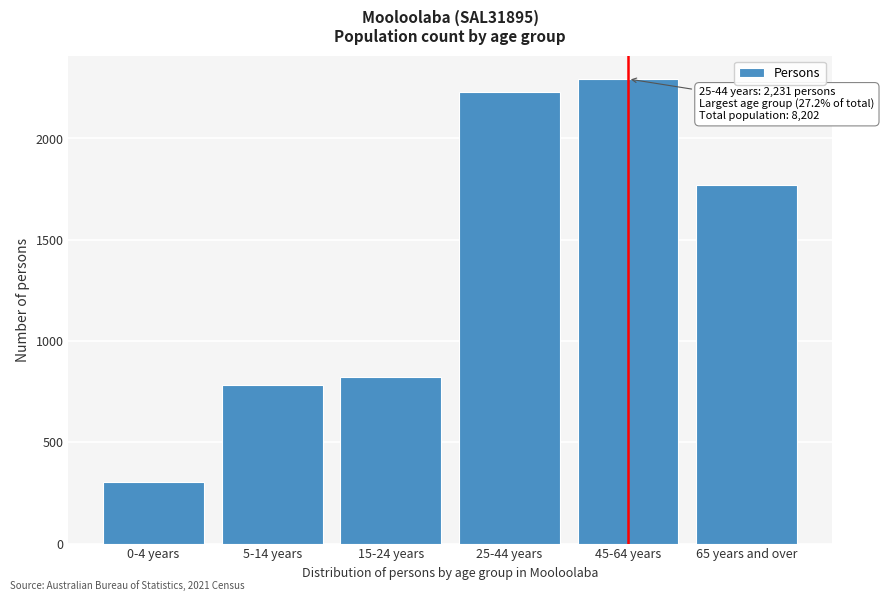

Reading right to left, list all the values displayed in this chart.

1772	2294	2231	820	782	304